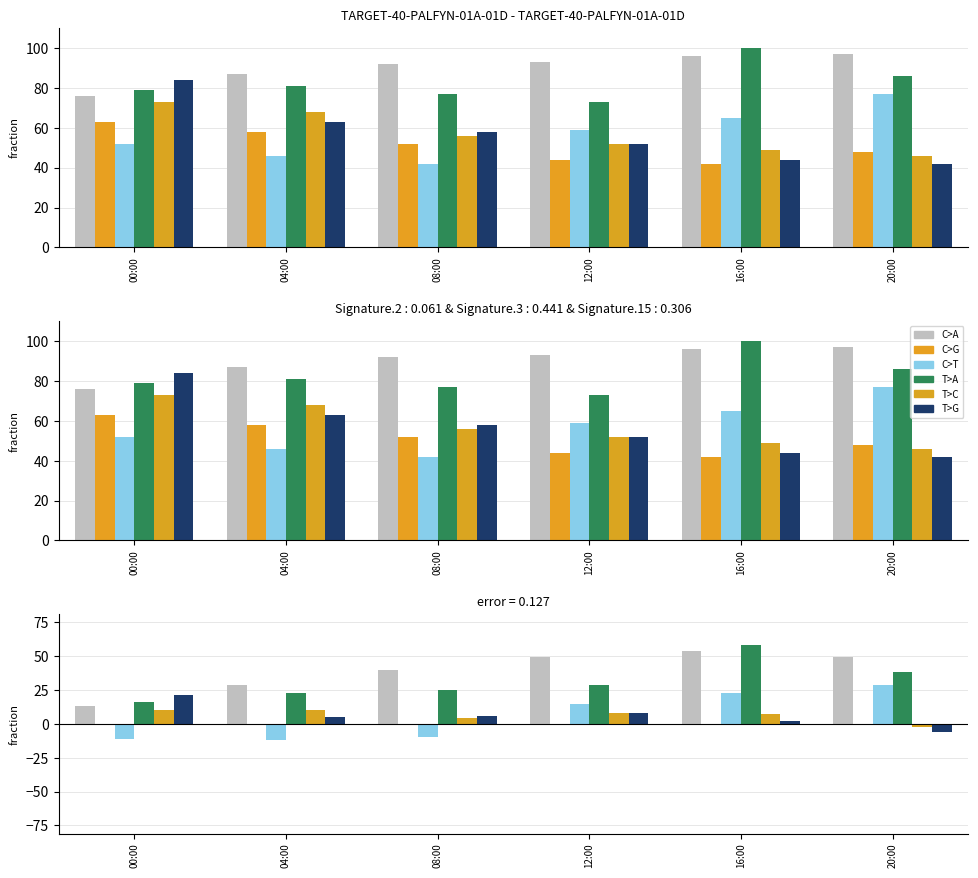

Reading left to right, extract all data points from this chart.

C>A: 13	29	40	49	54	49
C>G: 0	0	0	0	0	0
C>T: -11	-12	-10	15	23	29
T>A: 16	23	25	29	58	38
T>C: 10	10	4	8	7	-2
T>G: 21	5	6	8	2	-6